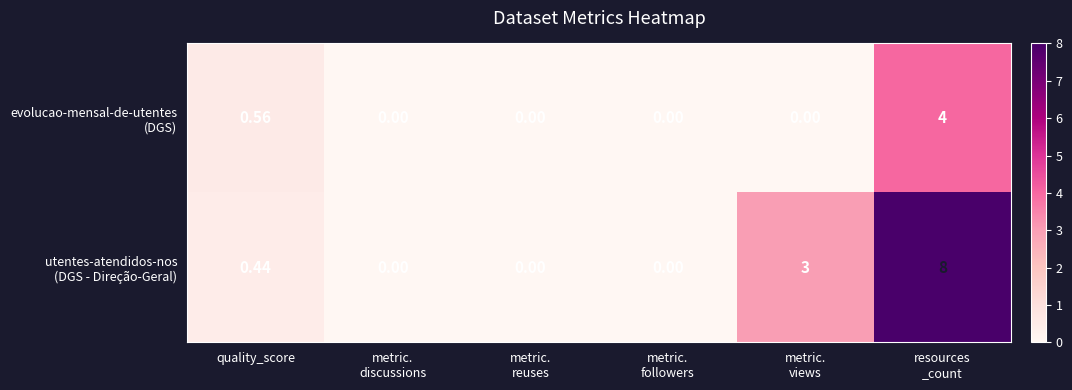

What is the difference between the highest and lowest values at metric.
views?

3.0